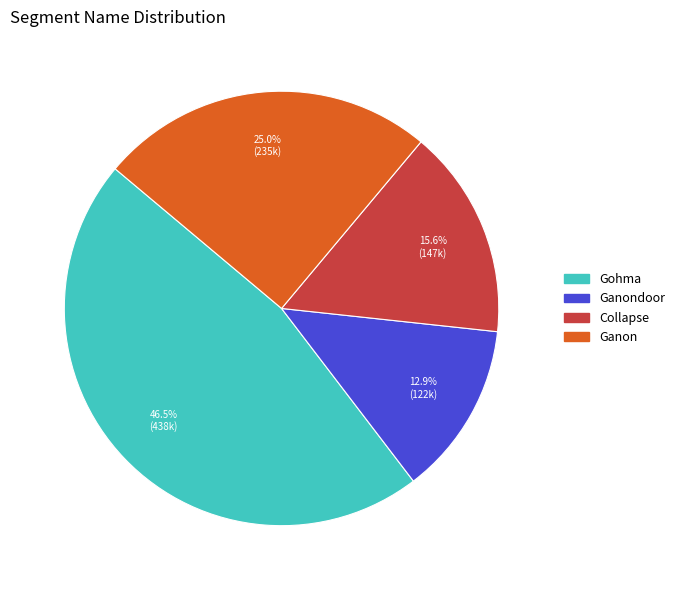

Is there any slice that represents more than half of the pie?

No